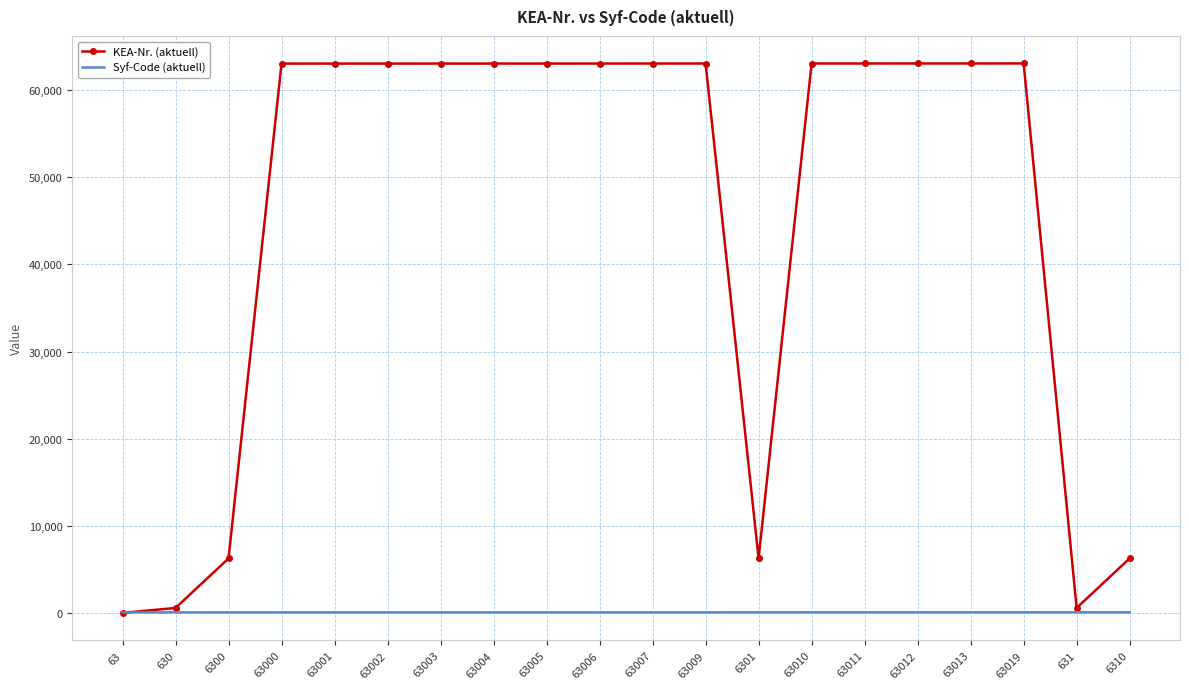

At how many categories does at least one series exceed 11385?

14